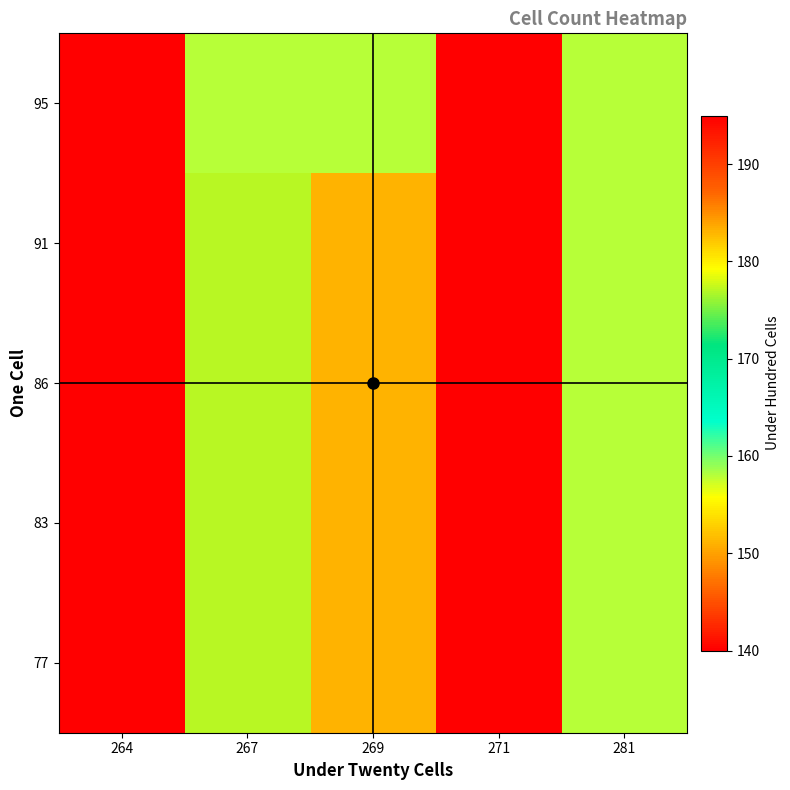

What is the maximum value shown in the chart?

195